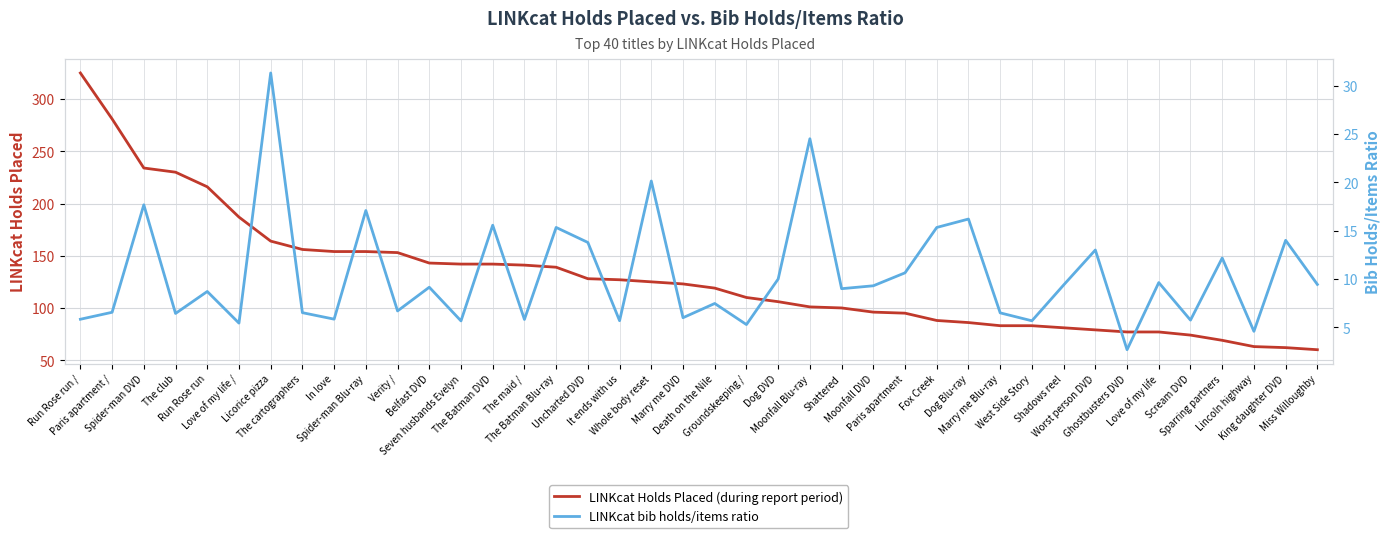

What is the value of the LINKcat Holds Placed (during report period) point at the 38th from the left?

63.0